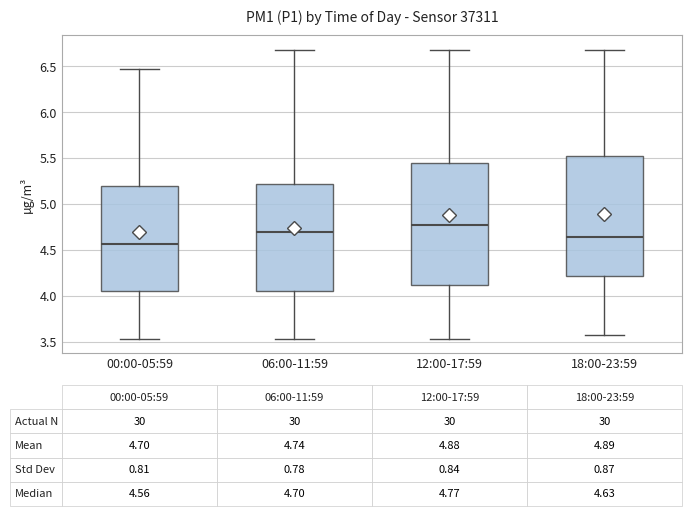

Which box's median line is the highest?

12:00-17:59